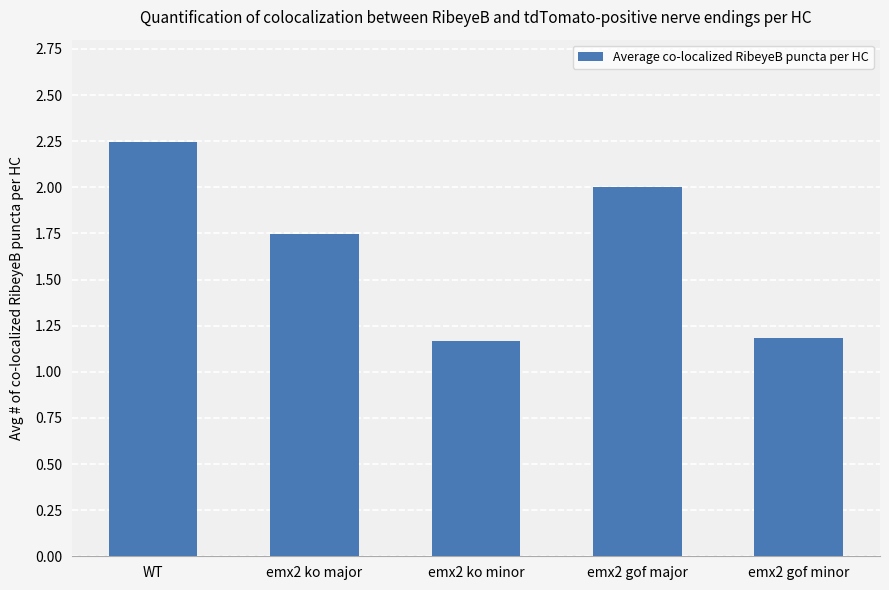

Which has a higher value, emx2 gof major or emx2 ko minor?

emx2 gof major